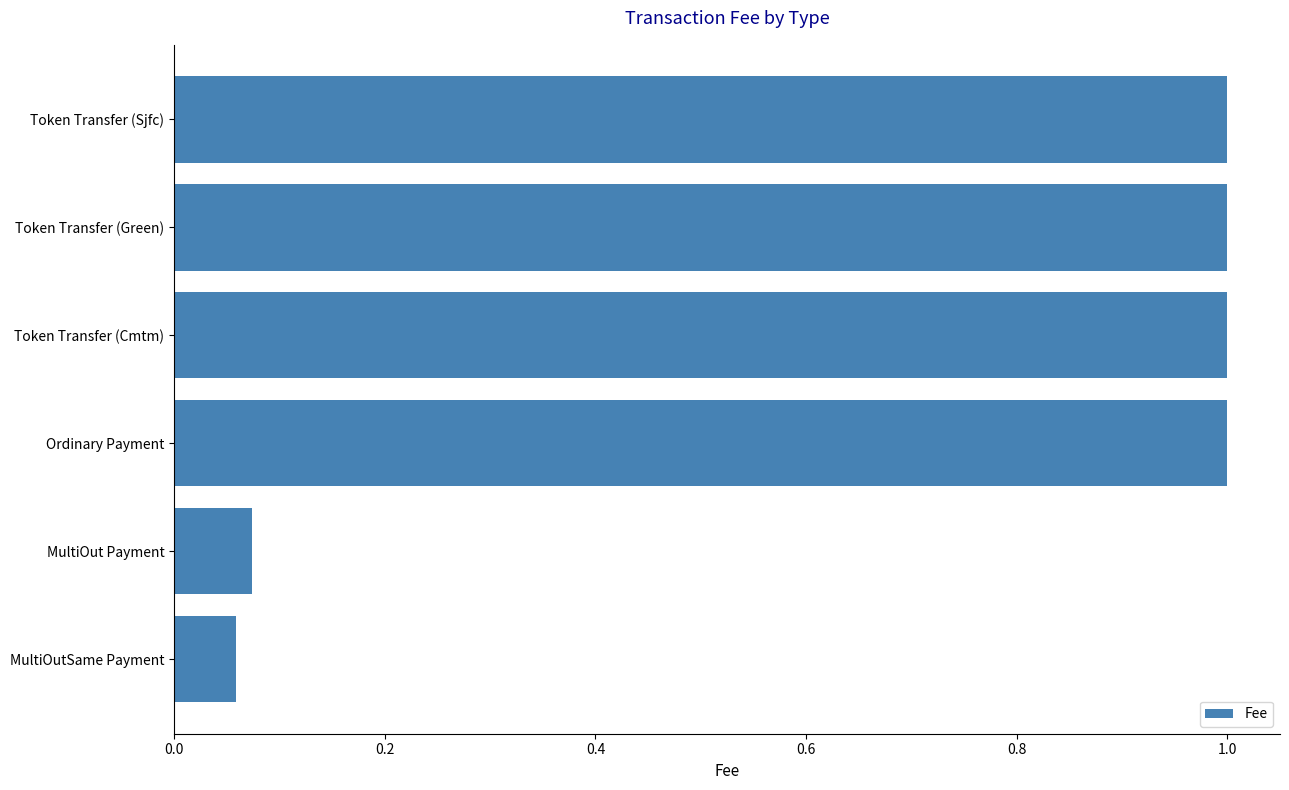

Does the chart contain any negative values?

No